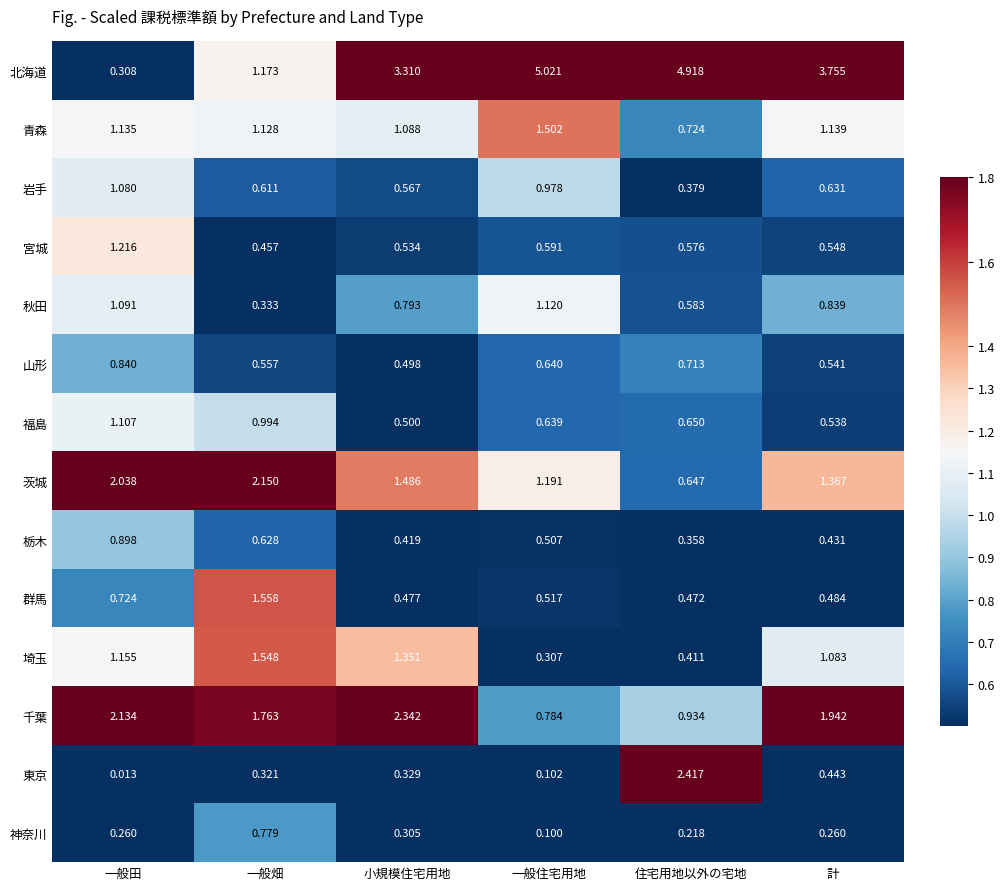

Between 小規模住宅用地 and 計, which series saw the biggest shift?

北海道